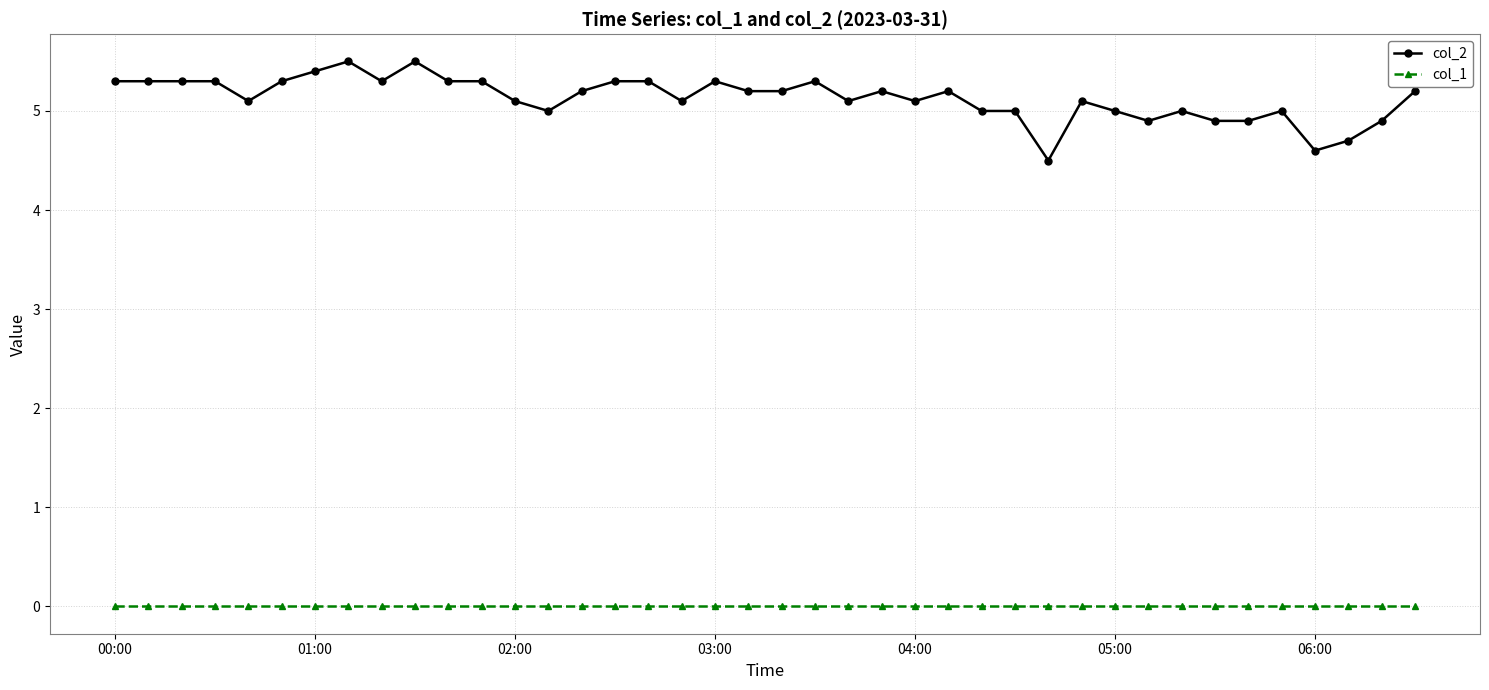

How many categories are shown in the chart?

40